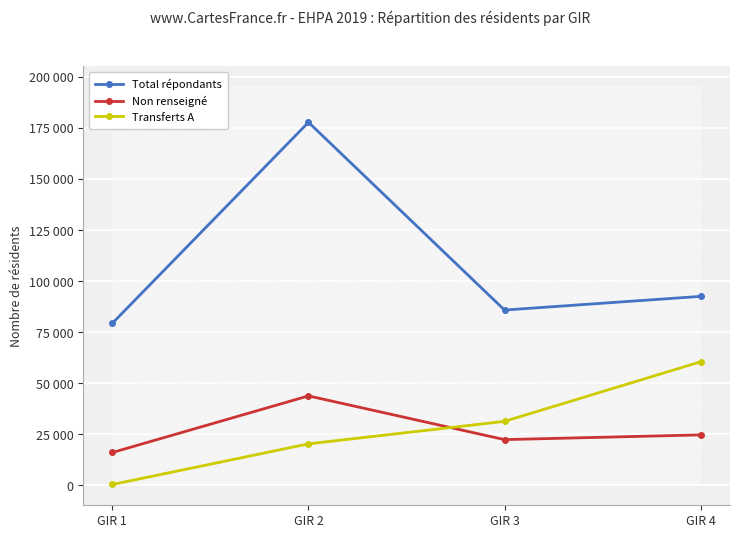

Is the value of Non renseigné at GIR 3 greater than the value of Total répondants at GIR 2?

No